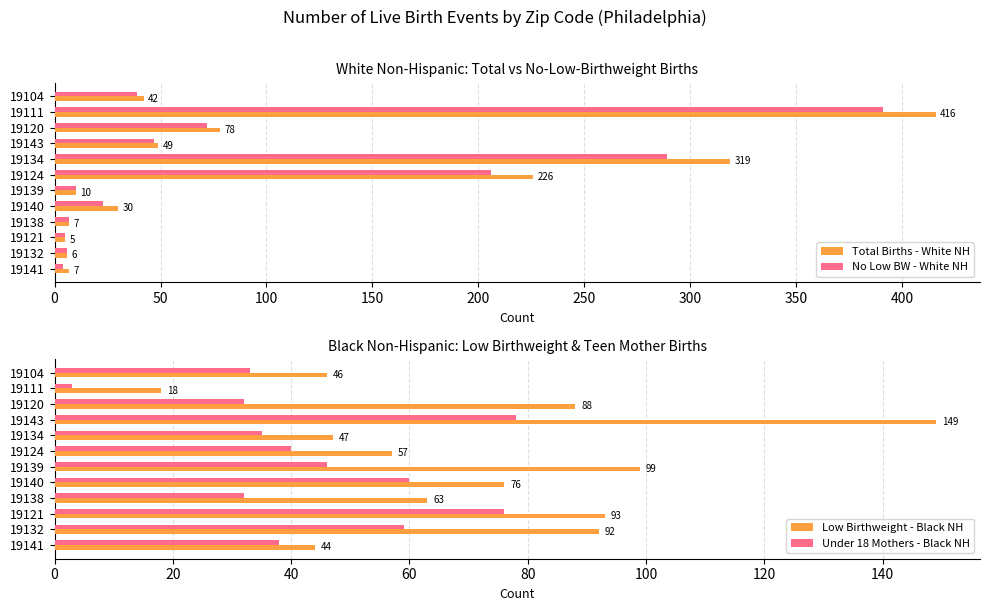

Does the chart contain any negative values?

No